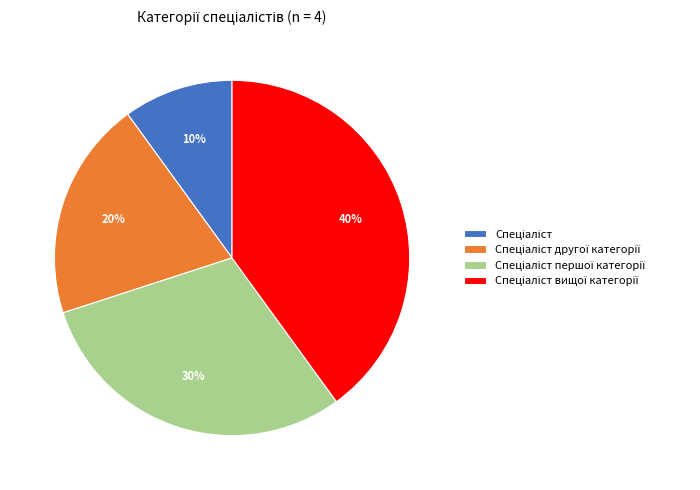

To the nearest percent, what is the difference between the largest and smallest slice percentages?

30%